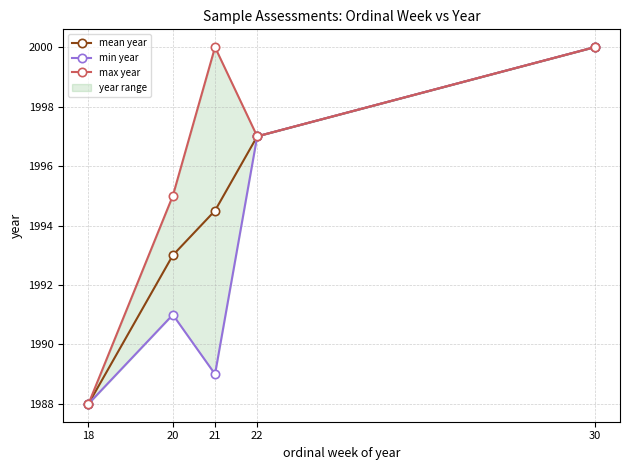

Is it true that min year equals 3352.2 at 21?

False